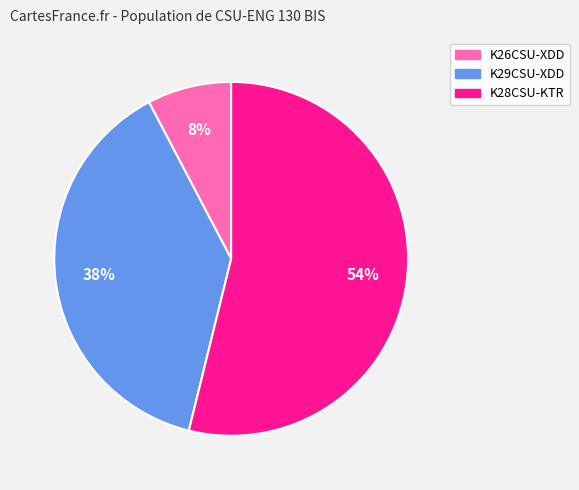

What is the majority slice?

K28CSU-KTR